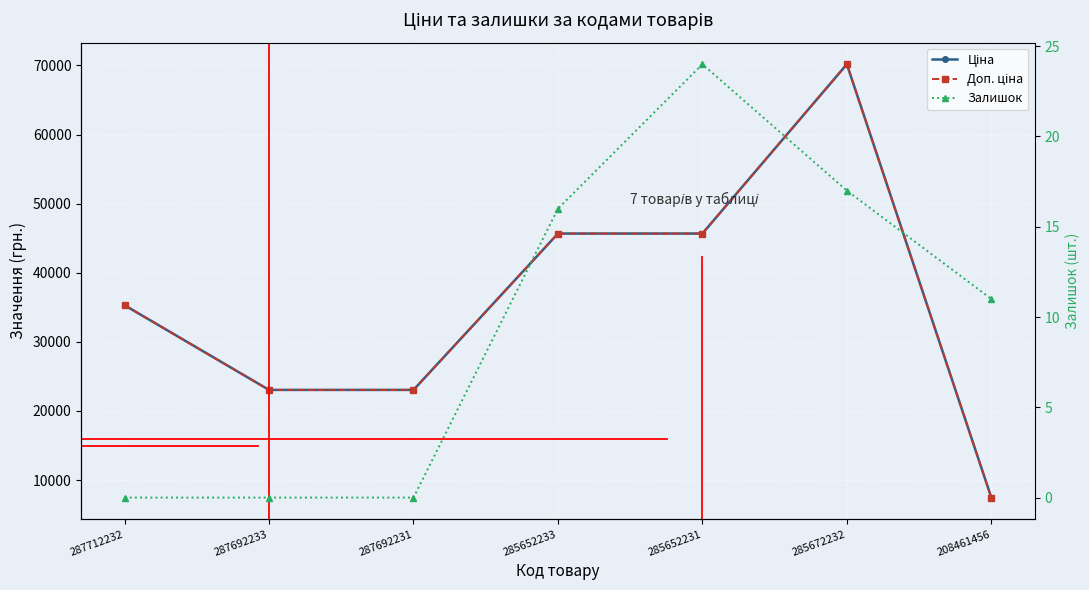

The Залишок series shows 11.8 at 287712232. True or false?

False